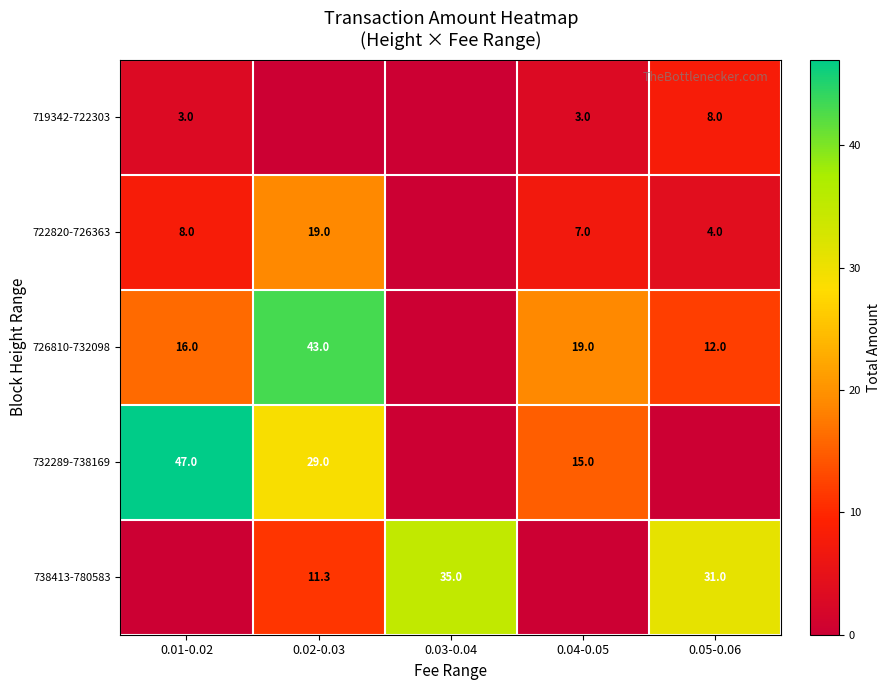

The value of 732289-738169 at 0.01-0.02 is 47.0. True or false?

True